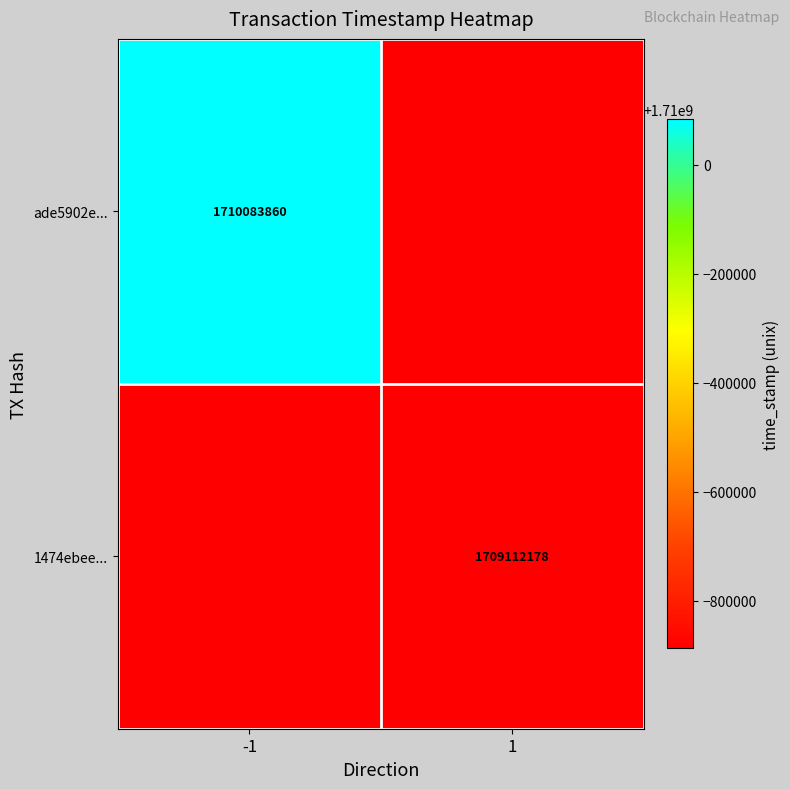

The 1474ebee... series shows 1709112178 at 1. True or false?

True